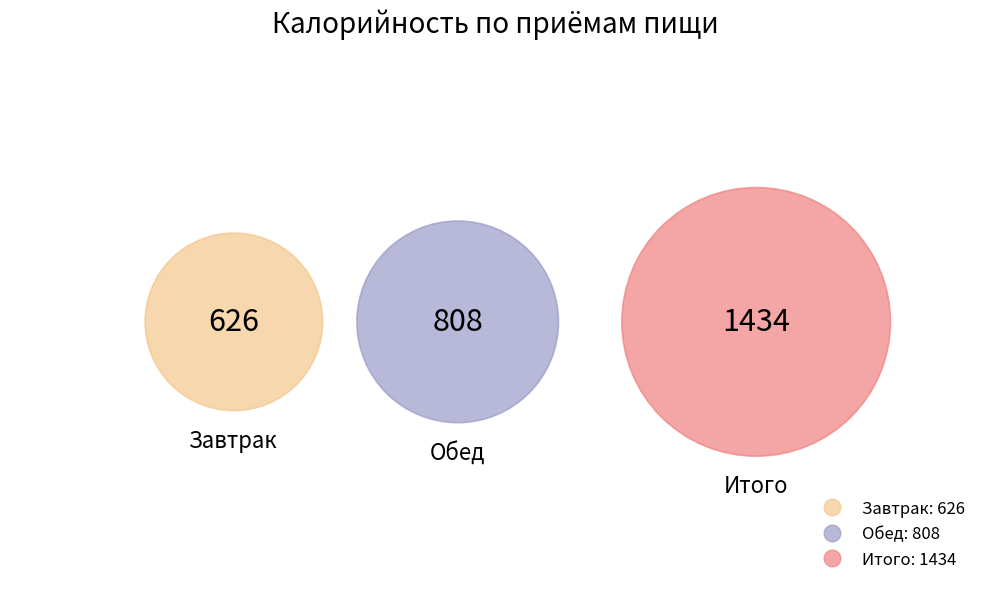

Does any single category account for the majority?

No